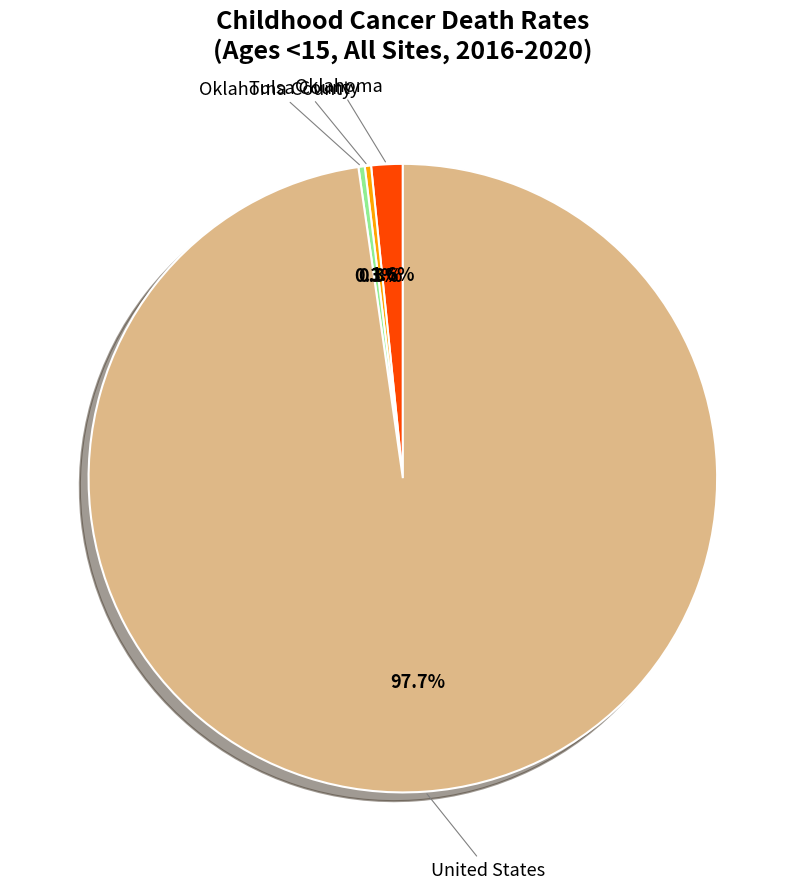

Is there any slice that represents more than half of the pie?

Yes